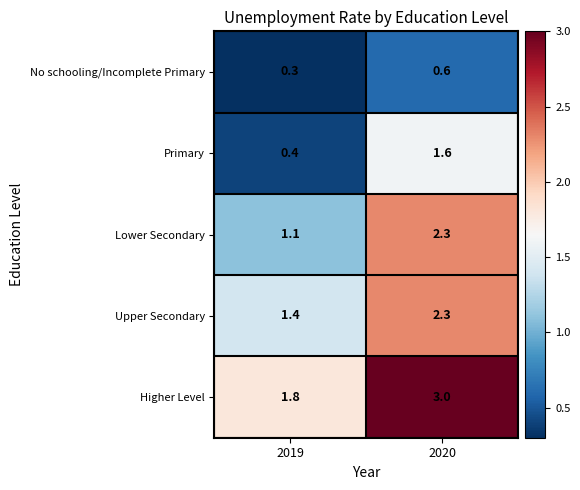

Reading left to right, extract all data points from this chart.

No schooling/Incomplete Primary: 0.3	0.6
Primary: 0.4	1.6
Lower Secondary: 1.1	2.3
Upper Secondary: 1.4	2.3
Higher Level: 1.8	3.0